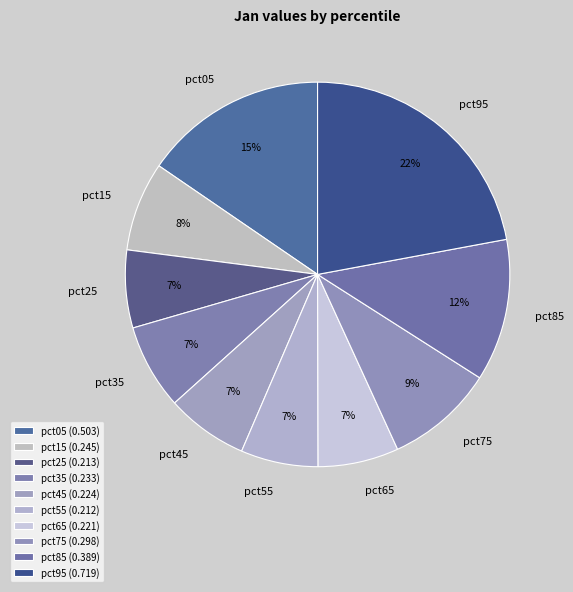

True or false: pct35 accounts for 13% of the total.

False